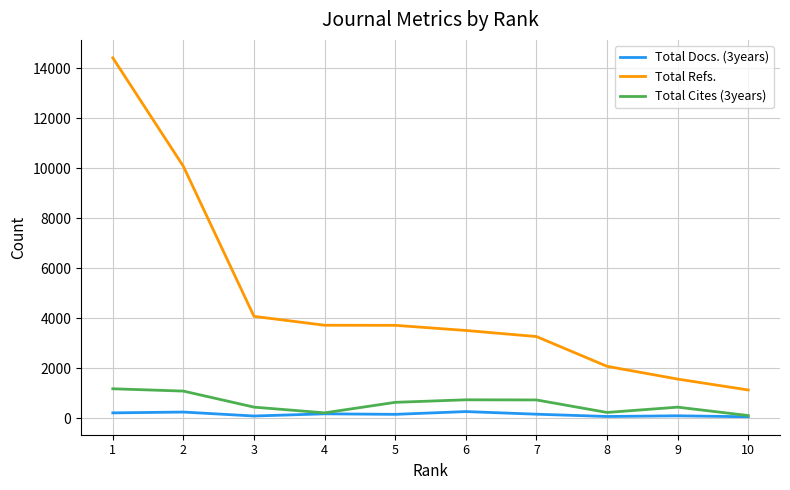

The value of Total Refs. at 2 is 10076. True or false?

True